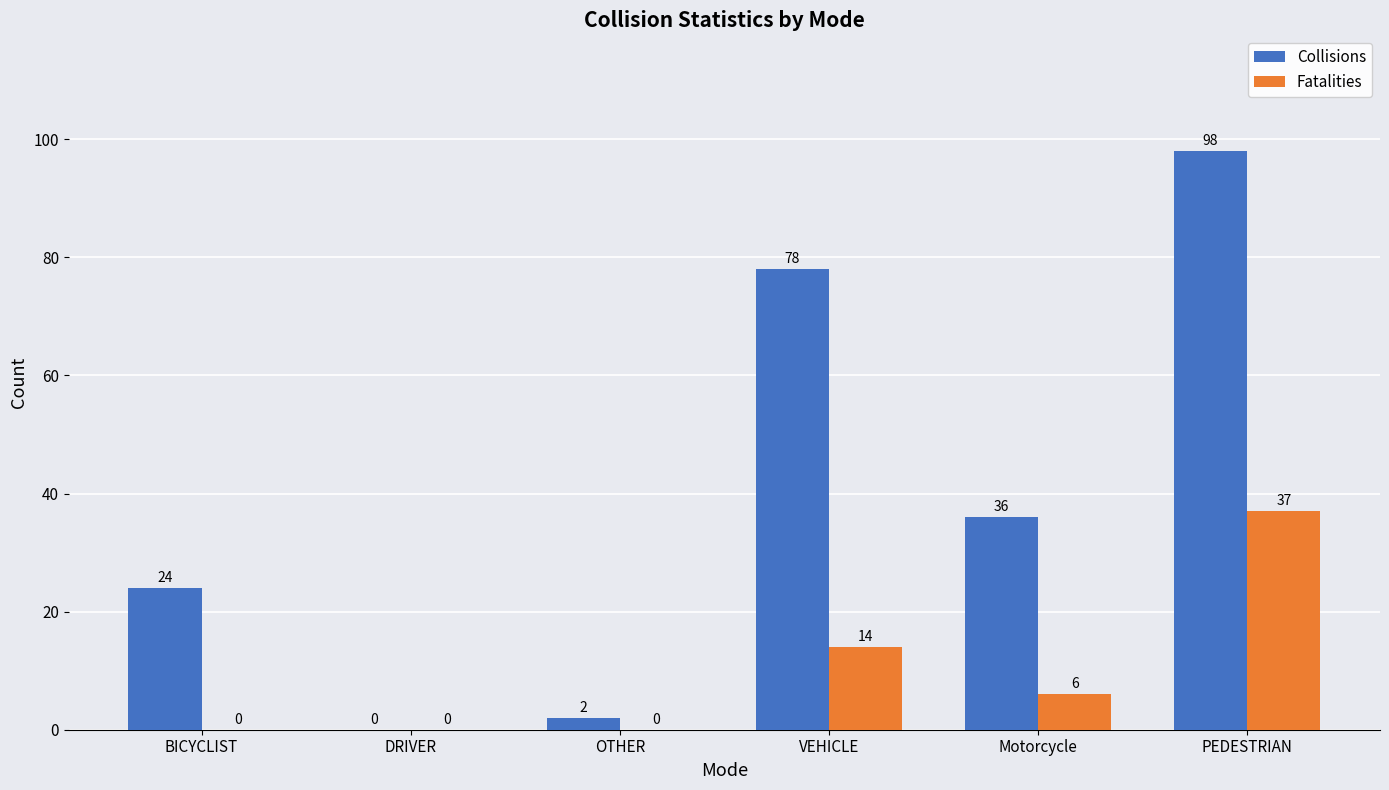

Are the bars horizontal?

No